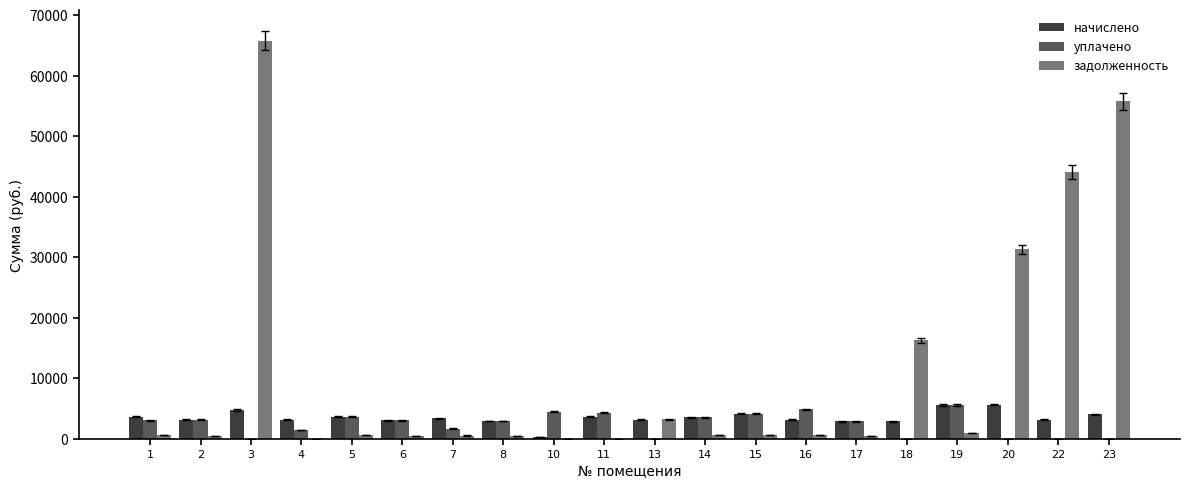

What is the sum of all начислено values?

70828.1